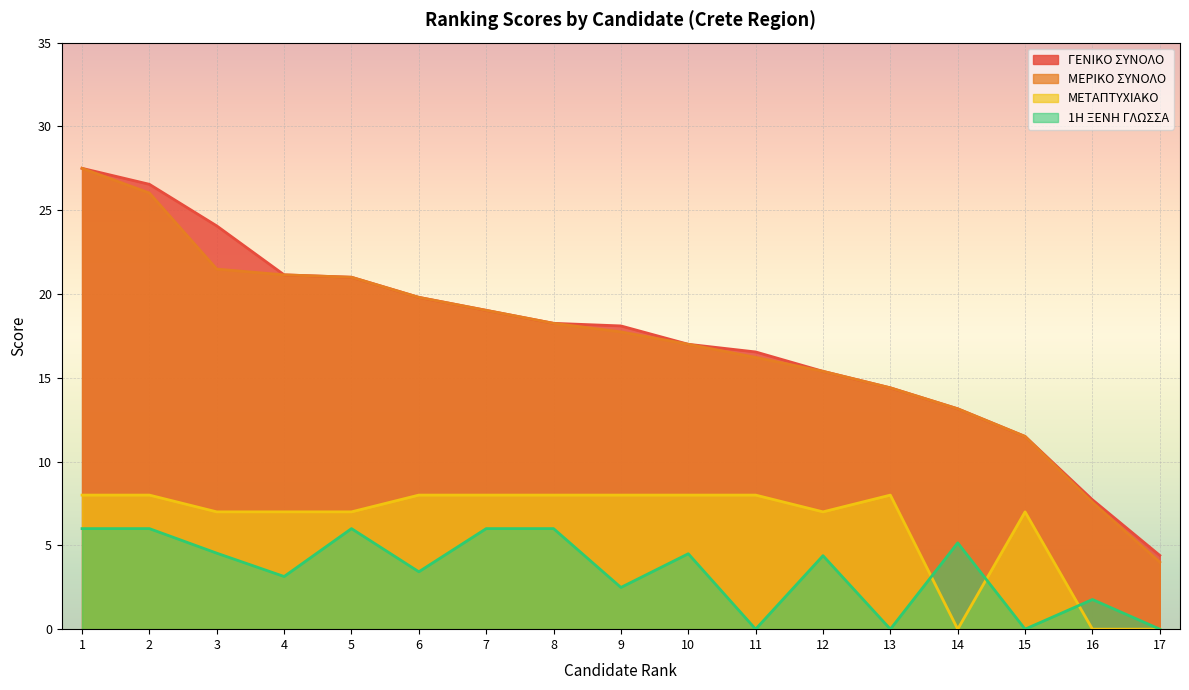

At which category does 1Η ΞΕΝΗ ΓΛΩΣΣΑ reach its first local valley?

4